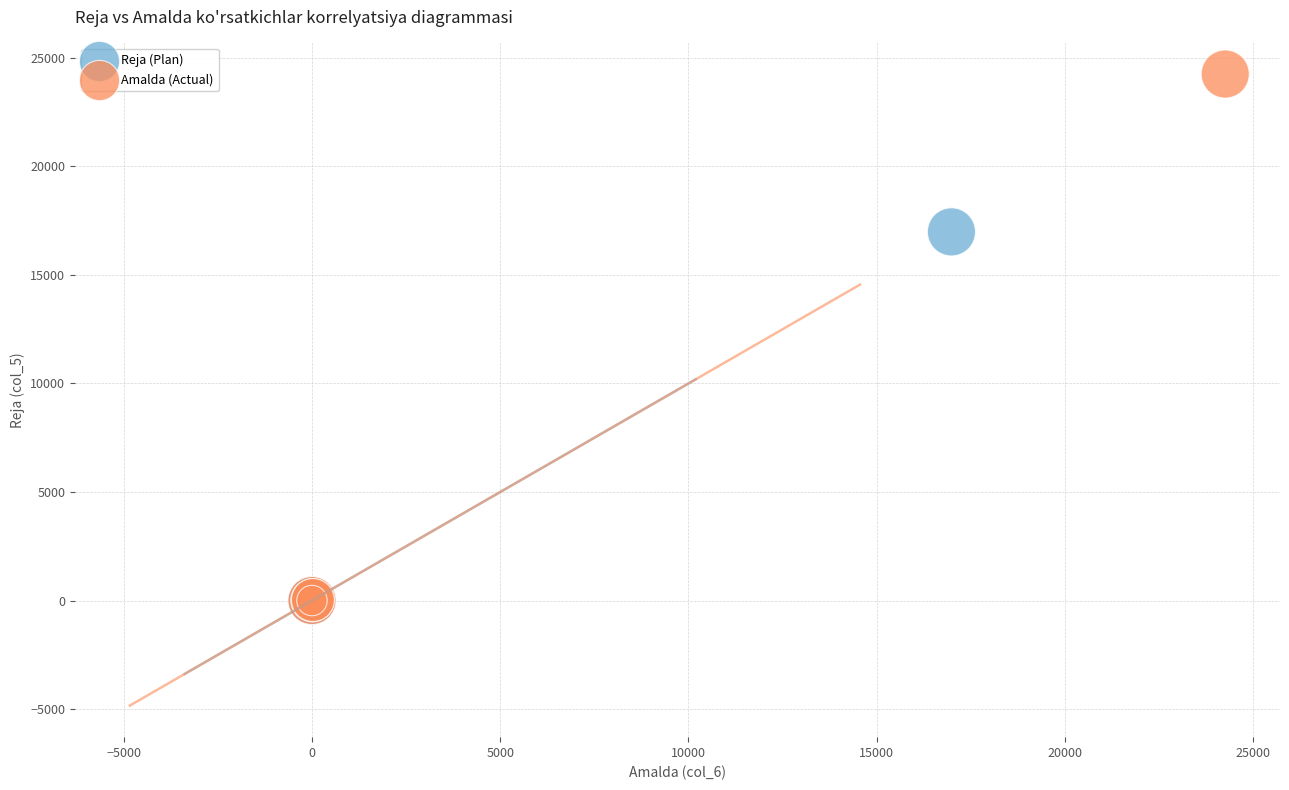

Which series has the widest spread of Y values?

Amalda (Actual)